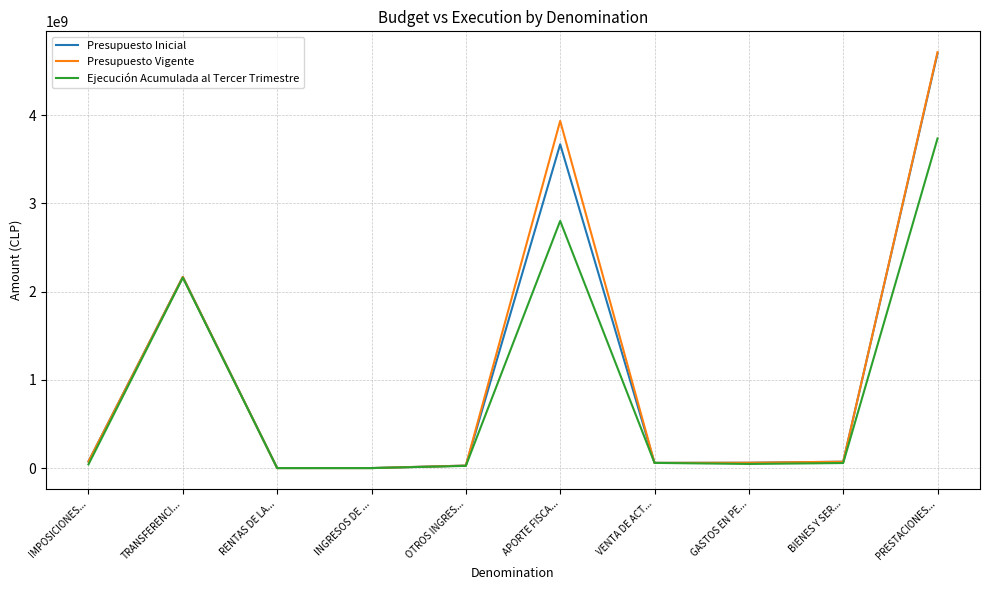

True or false: Ejecución Acumulada al Tercer Trimestre has more than 0 interior local peaks.

True